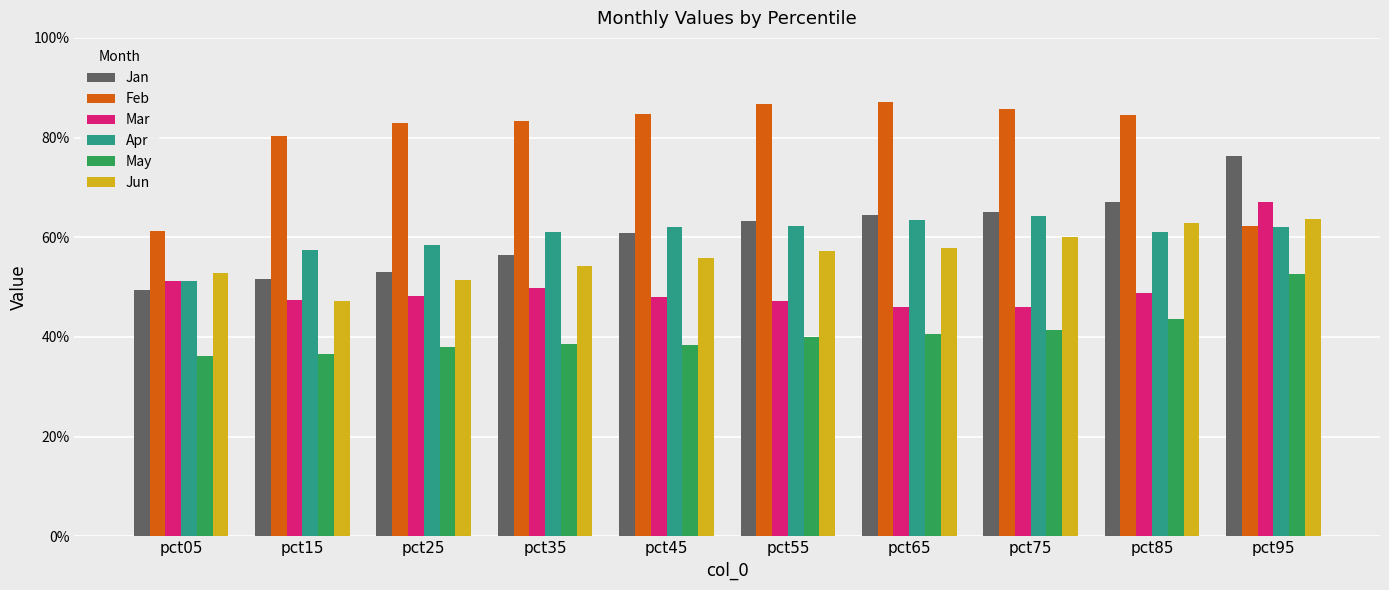

What is the value of the Jan bar at the 2nd from the left?

0.5